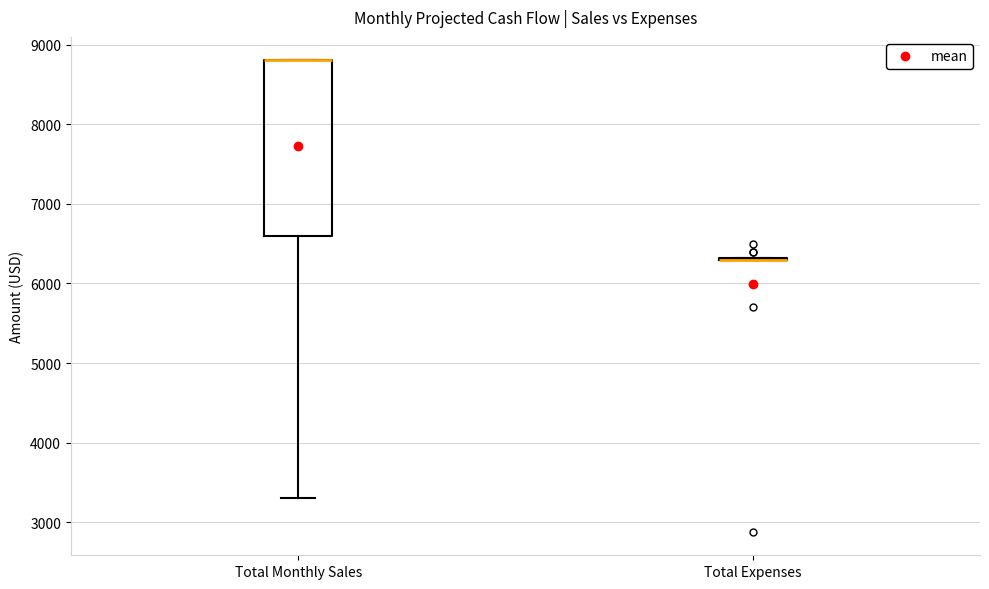

Reading left to right, read every box against the y-axis: the position of its median line, the range the box covers, and the ends of its whiskers. The values are not printed on the chart, so give them approximately, as read against the axis.

Total Monthly Sales: median 8800 (drawn on the box's upper edge), box 6600 to 8800, whiskers 3300 to 8800
Total Expenses: box collapsed to a line at 6300, whiskers 6300 to 6300